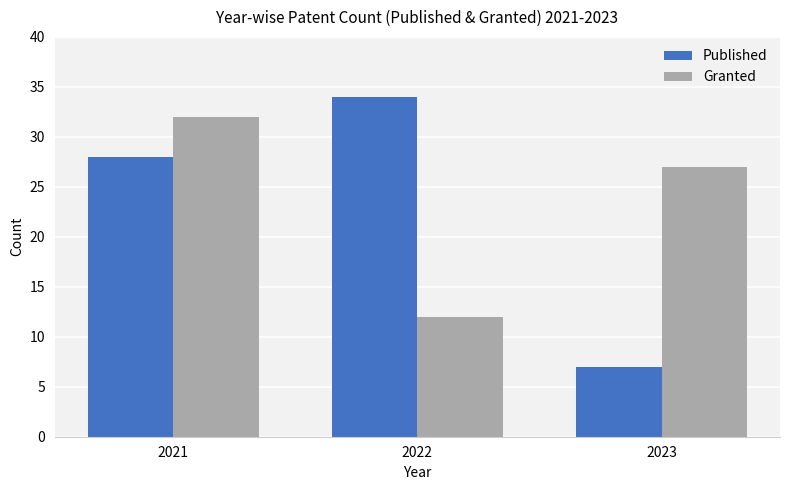

What is the minimum value shown in the chart?

7